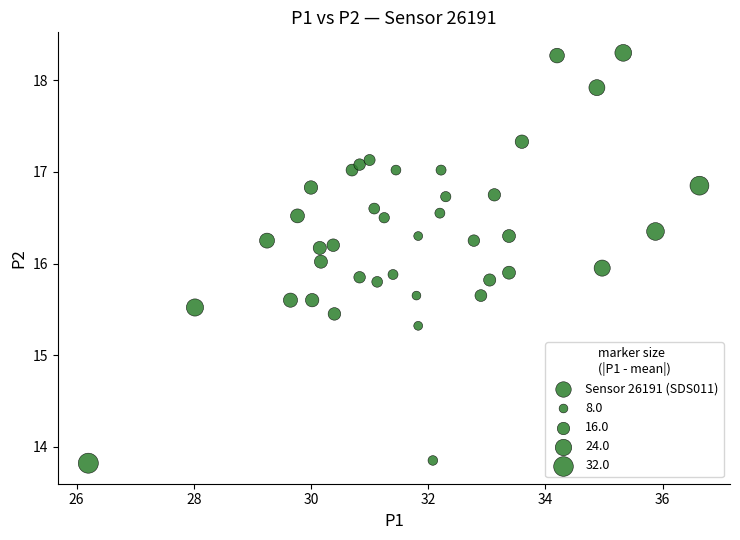

What is the range of Y values (max minus min)?

4.5